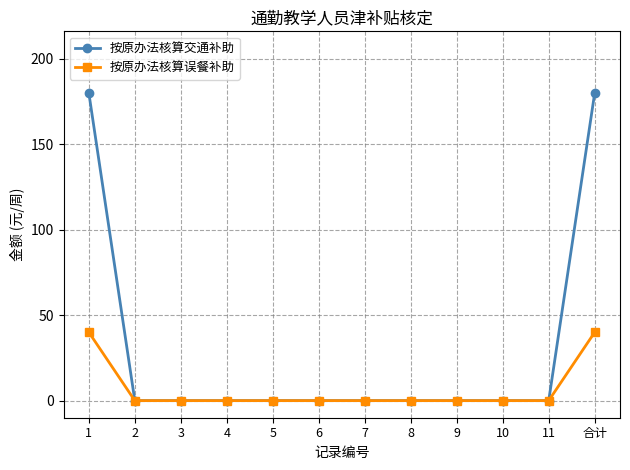

What is the maximum value shown in the chart?

180